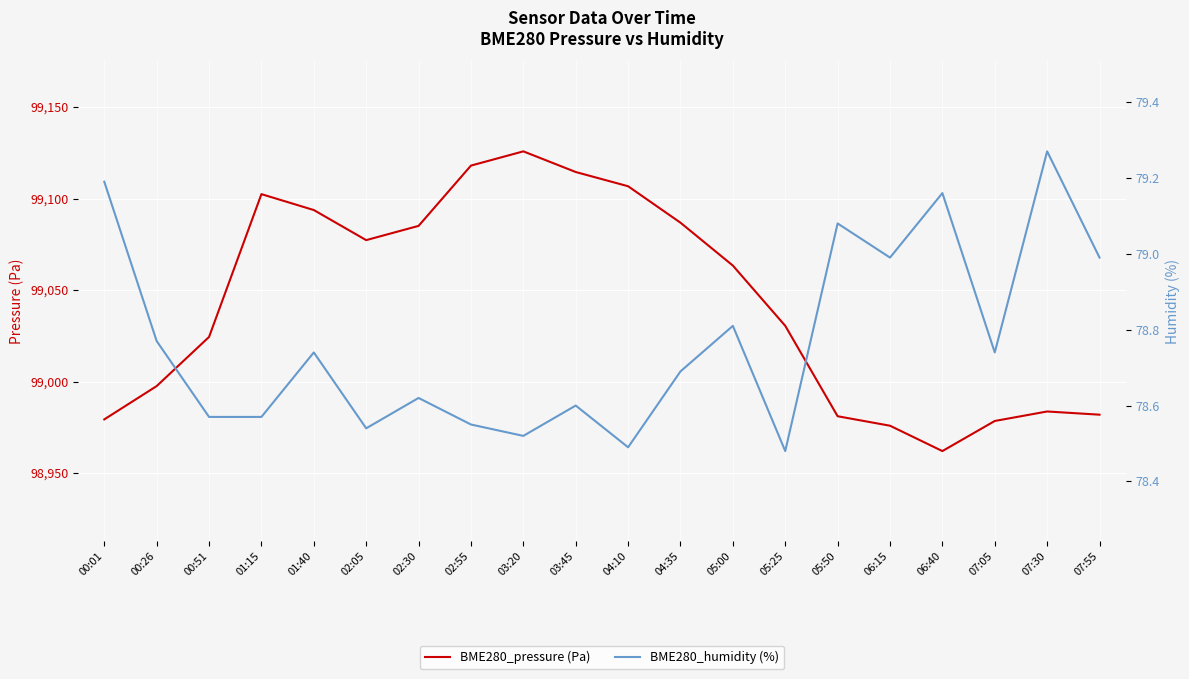

Reading left to right, transcribe all the data shown in this chart.

BME280_pressure (Pa): 00:01=98979.3	00:26=98997.5	00:51=99024.4	01:15=99102.4	01:40=99093.7	02:05=99077.3	02:30=99085.1	02:55=99118.0	03:20=99125.8	03:45=99114.5	04:10=99106.7	04:35=99086.8	05:00=99063.4	05:25=99030.5	05:50=98981.1	06:15=98975.9	06:40=98962.0	07:05=98978.5	07:30=98983.7	07:55=98981.9
BME280_humidity (%): 00:01=79.2	00:26=78.8	00:51=78.6	01:15=78.6	01:40=78.7	02:05=78.5	02:30=78.6	02:55=78.5	03:20=78.5	03:45=78.6	04:10=78.5	04:35=78.7	05:00=78.8	05:25=78.5	05:50=79.1	06:15=79.0	06:40=79.2	07:05=78.7	07:30=79.3	07:55=79.0